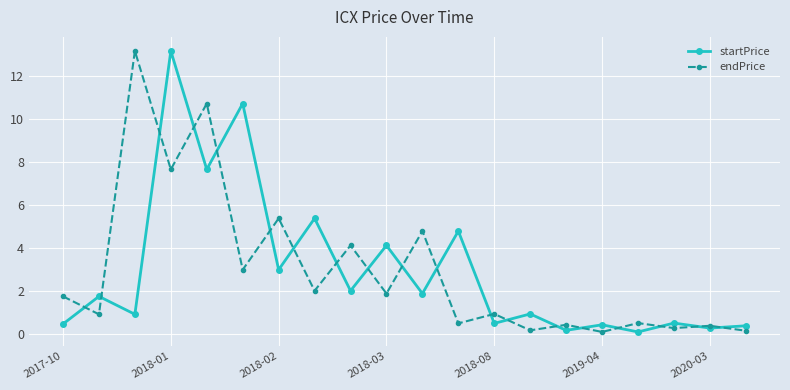

True or false: endPrice has more than 1 interior local peaks.

True